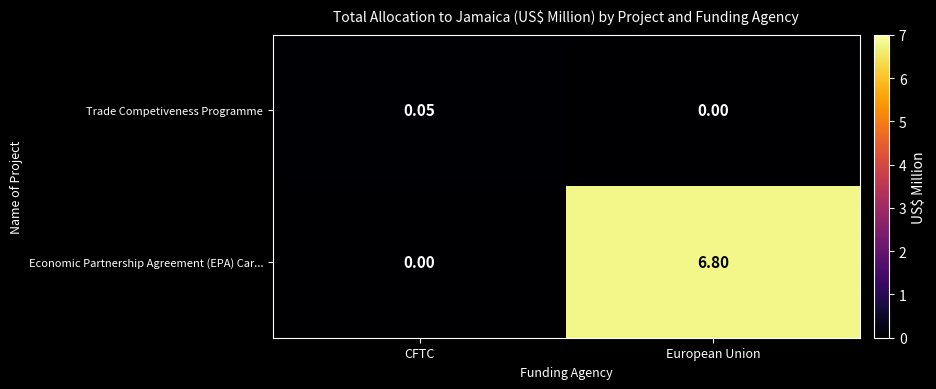

At which label is Economic Partnership Agreement (EPA) Car... closest to 3?

CFTC